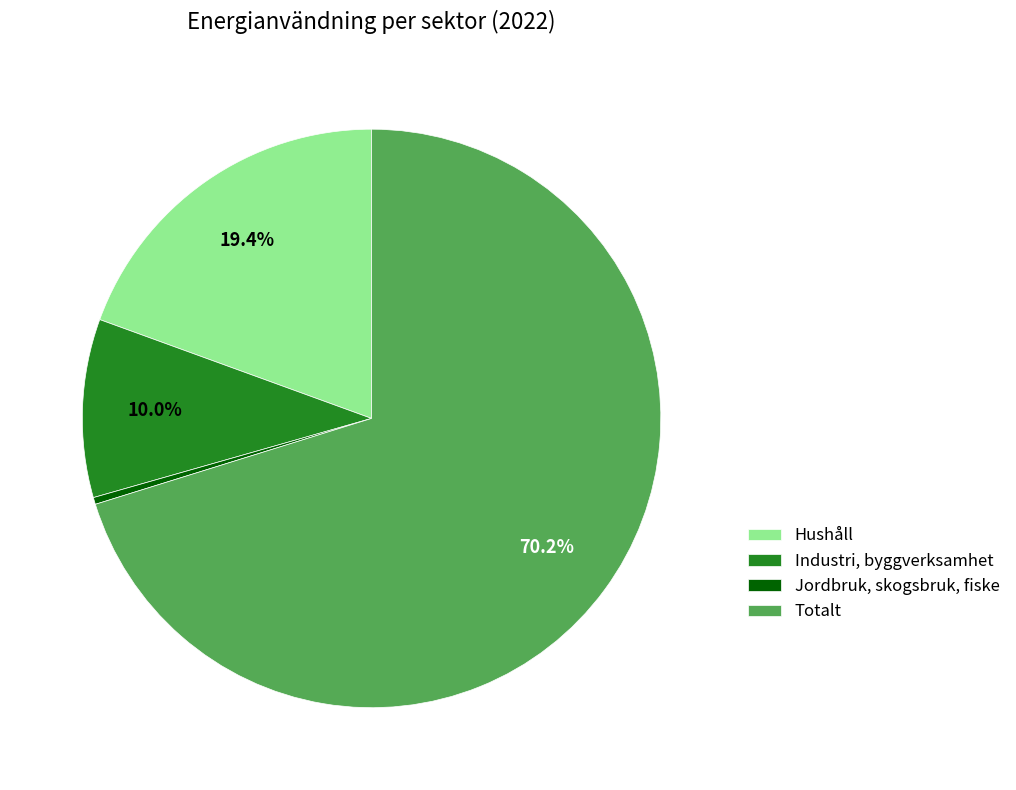

How many segments does this pie chart have?

4